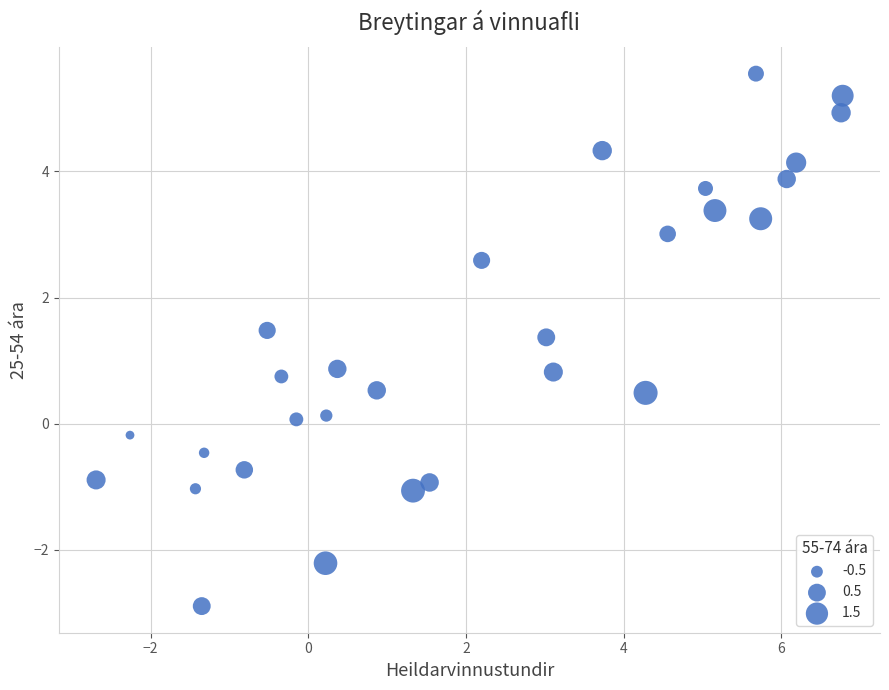

What is the range of X values (max minus min)?

9.5